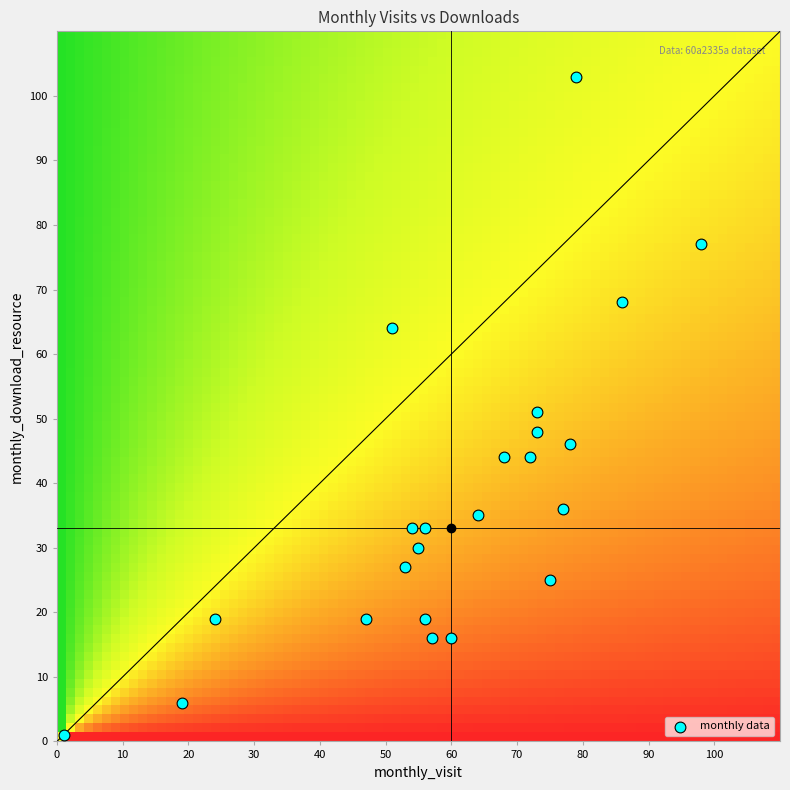

What is the range of X values (max minus min)?

97